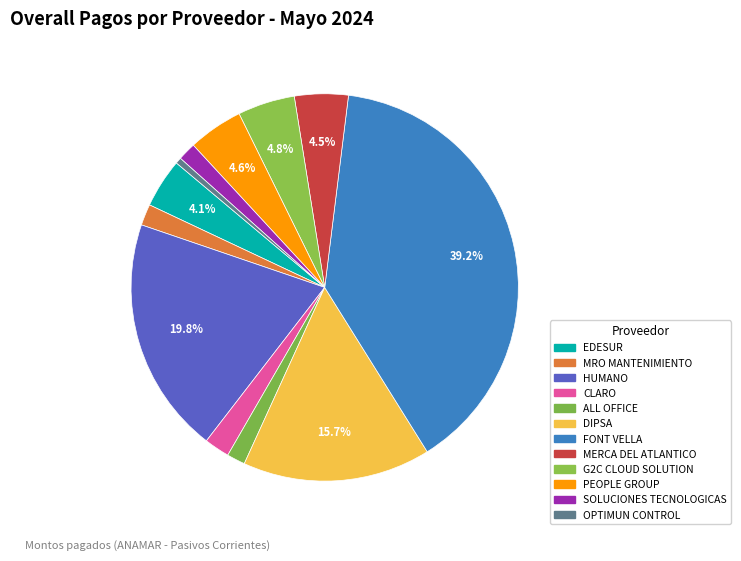

How many slices are in this pie chart?

12